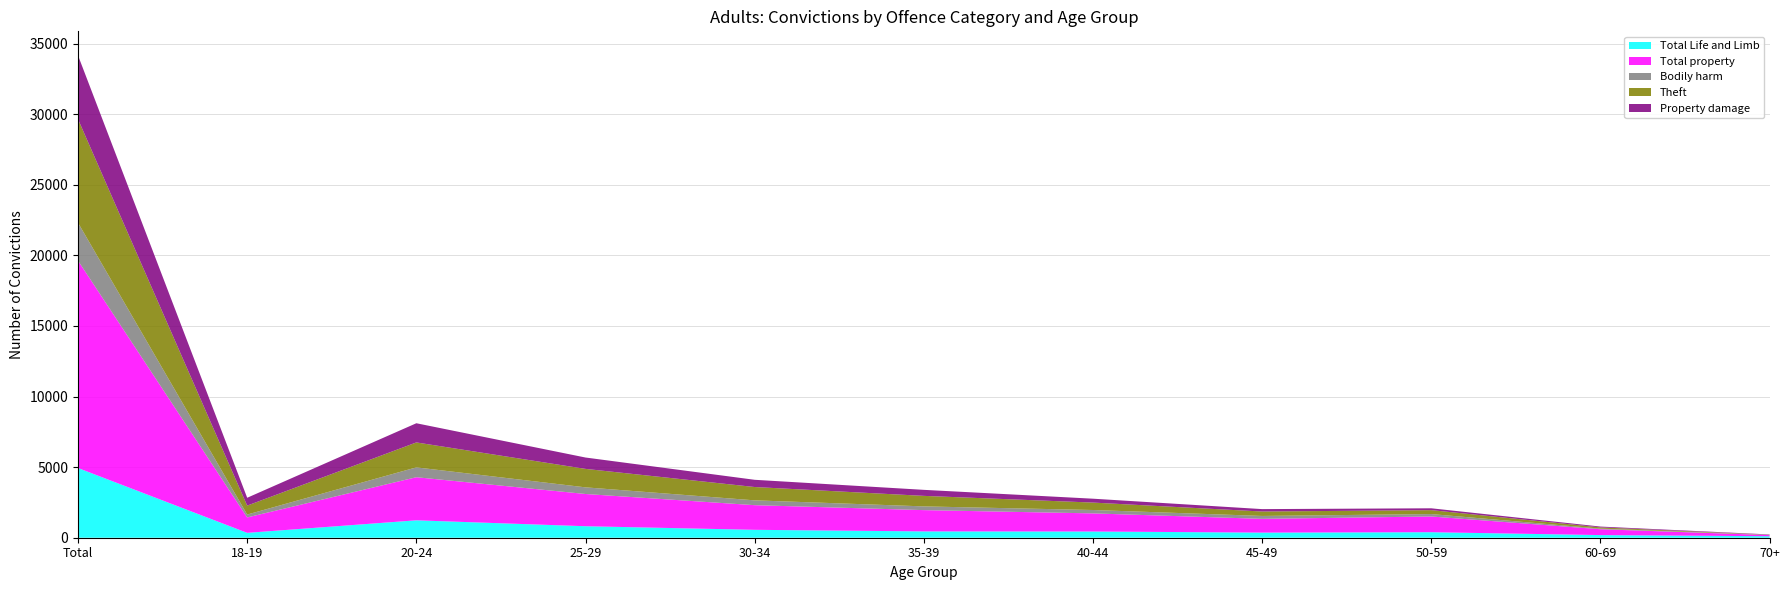

Reading right to left, list all the values displayed in this chart.

Total Life and Limb: 107	187	391	363	440	448	560	815	1233	346	4938
Total property: 78	414	1114	974	1284	1507	1746	2283	3054	1091	14691
Bodily harm: 15	45	171	206	240	265	342	471	697	205	2686
Theft: 10	86	278	313	526	745	944	1308	1767	633	7336
Property damage: 22	58	131	171	275	427	512	805	1359	556	4516